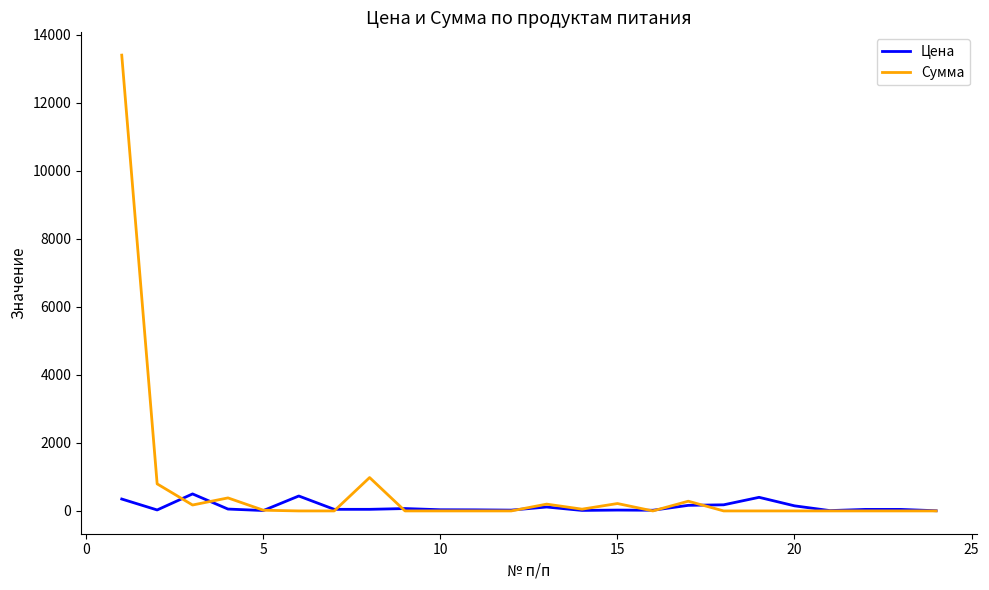

What is the maximum value for Сумма?

13398.0